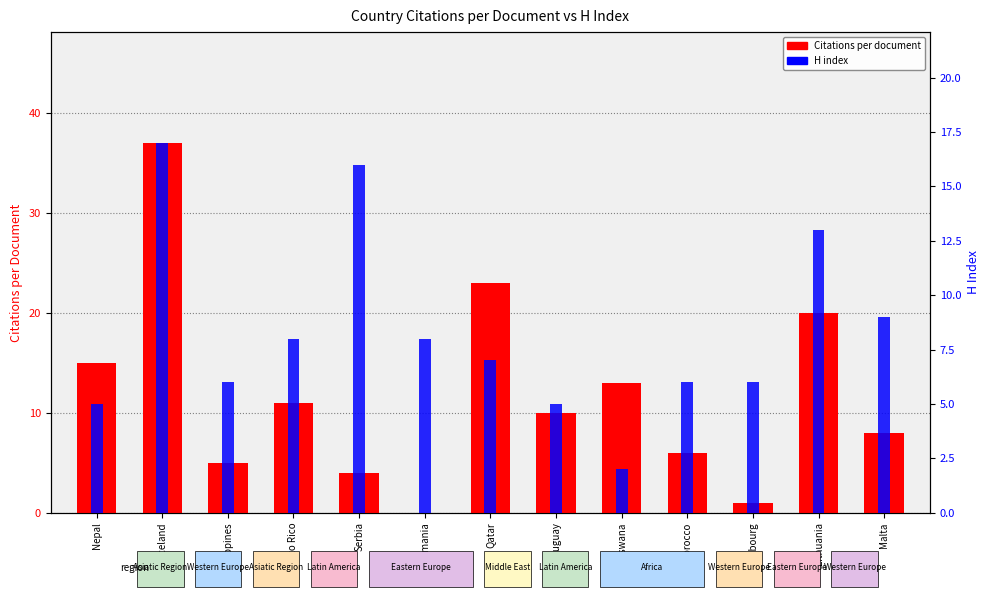

How many values in the Citations per document series are below 10?

6